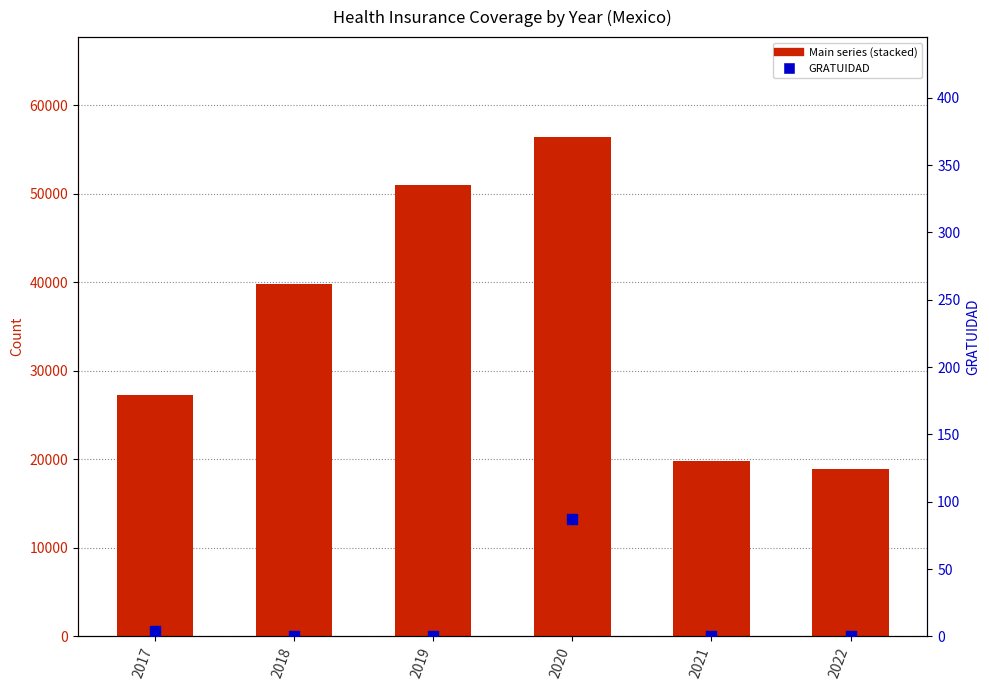

At which category is the sum across all series the highest?

2020